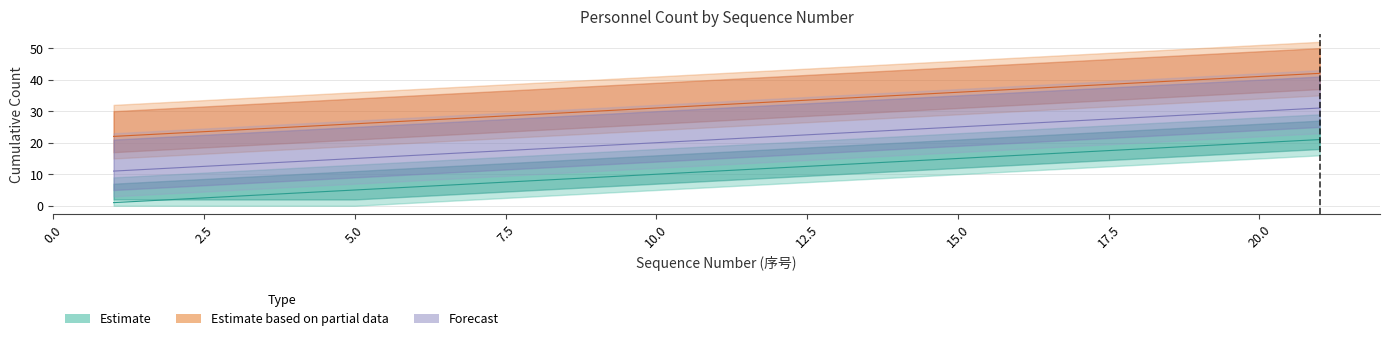

True or false: Estimate and Estimate based on partial data cross at least once.

False